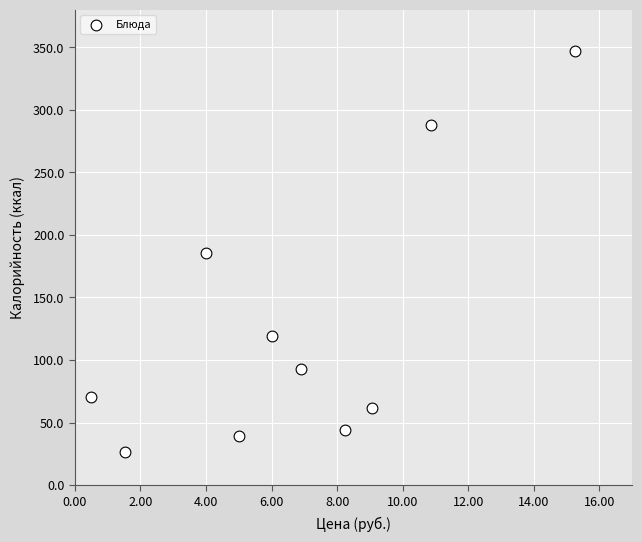

What is the range of Y values (max minus min)?

320.3